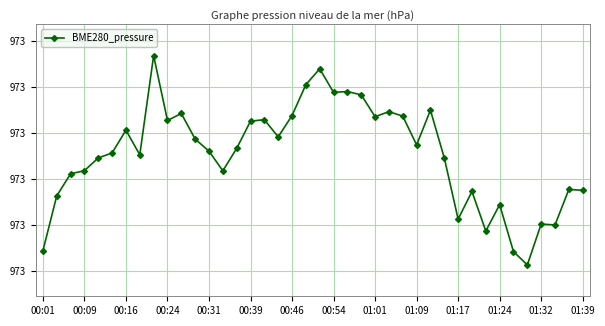

Is this an area chart (filled region under the line)?

No